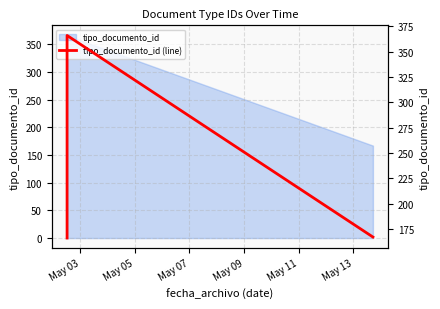

What is the smallest value displayed?

166